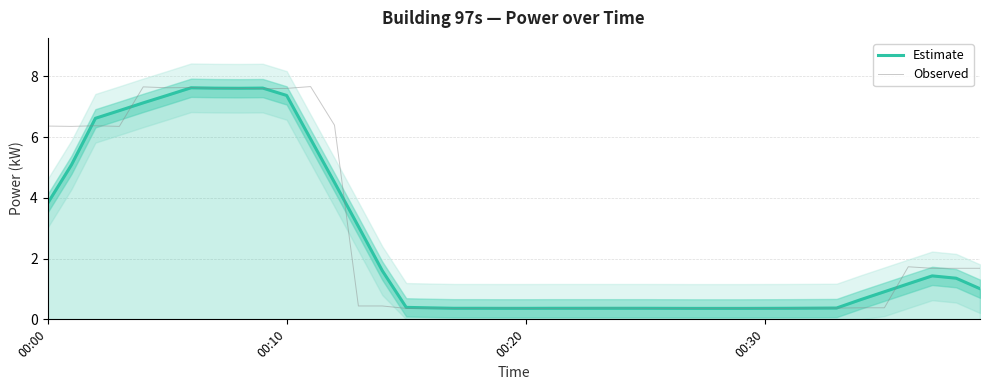

The value of Estimate at 00:20 is 0.4. True or false?

True